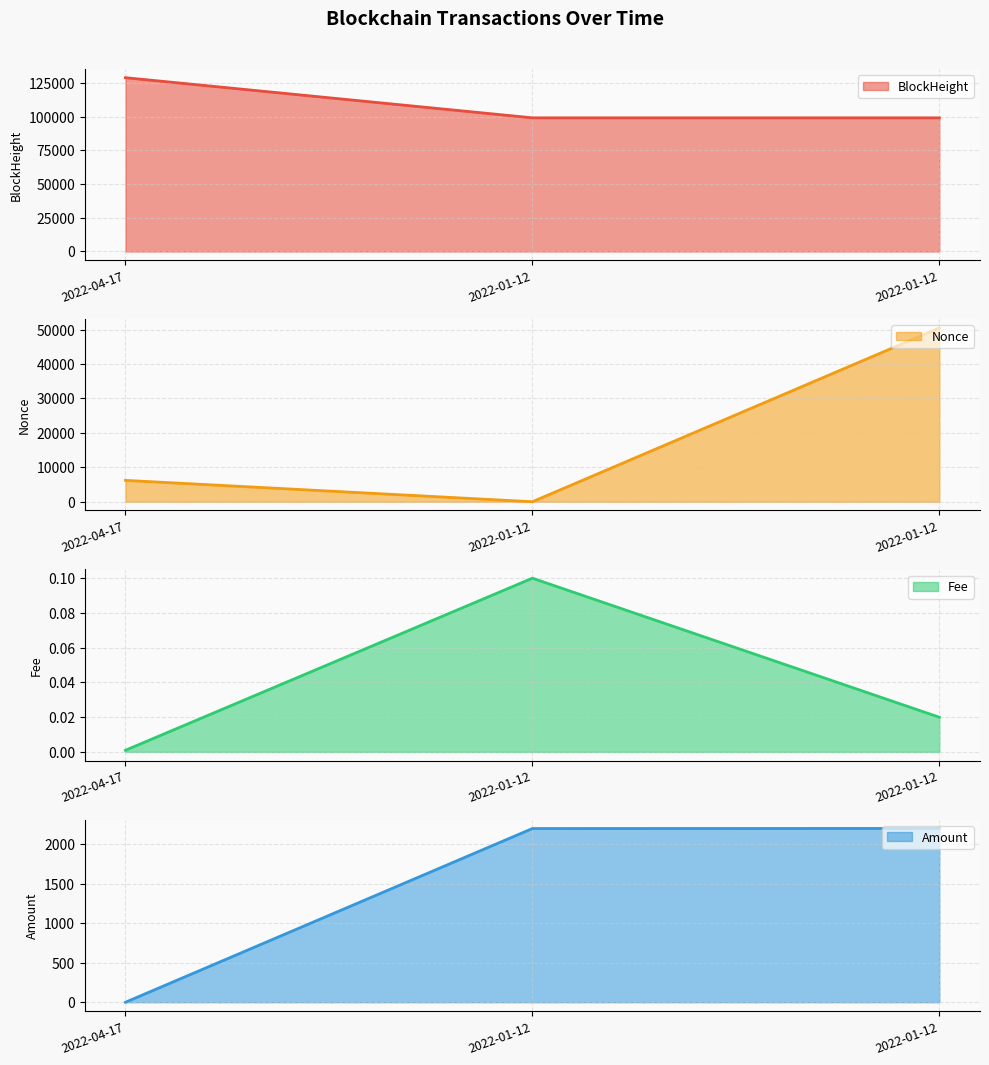

At which label does BlockHeight first exceed 99045?

2022-04-17